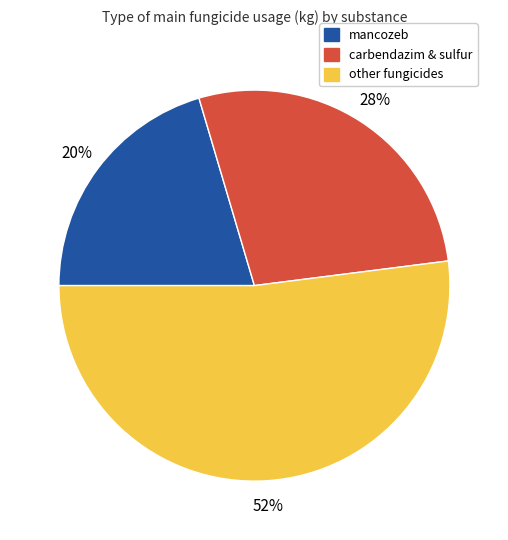

To the nearest percent, what is the average slice percentage?

33%